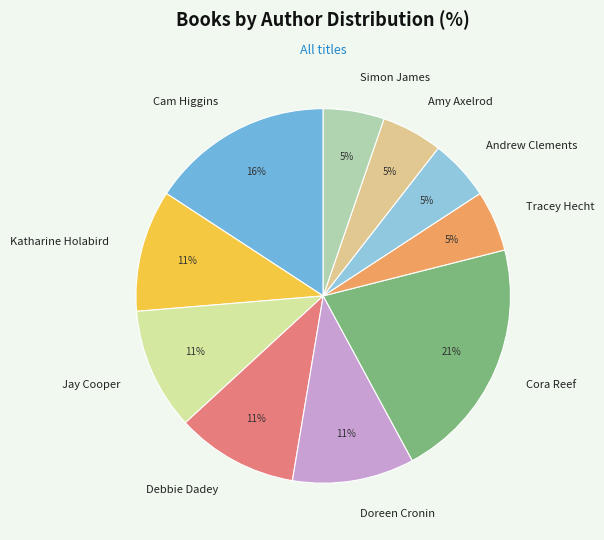

To the nearest percent, what is the combined percentage of Katharine Holabird and Amy Axelrod?

16%